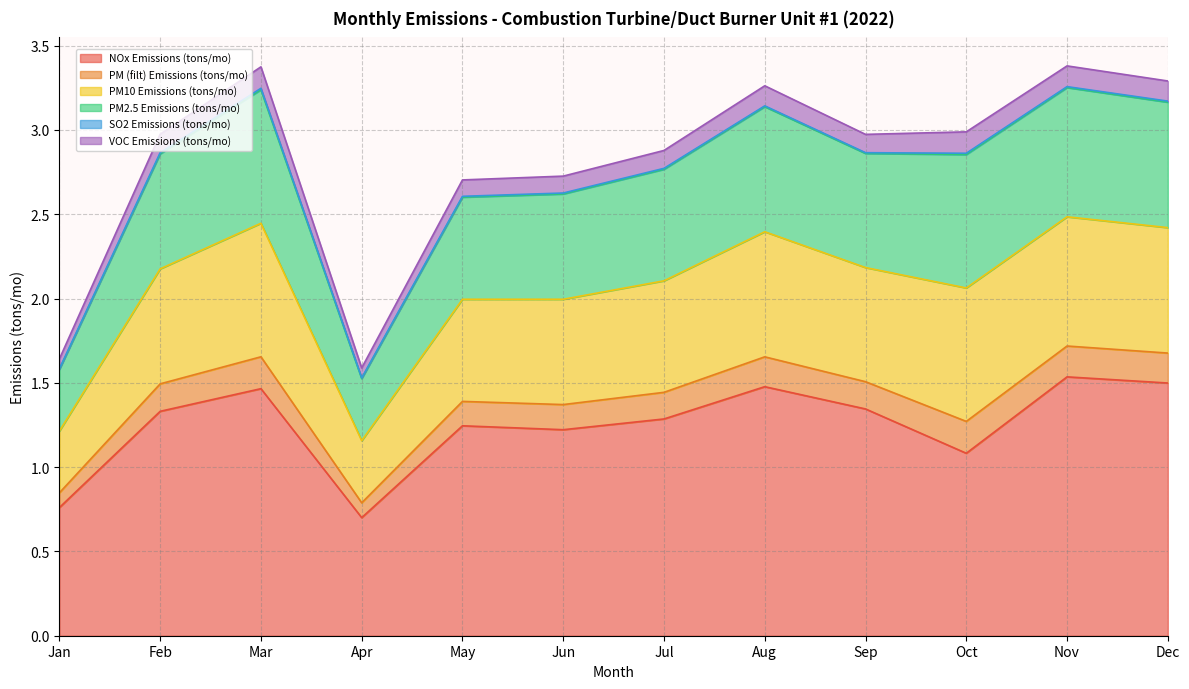

What is the total value across all series at Aug?

3.3